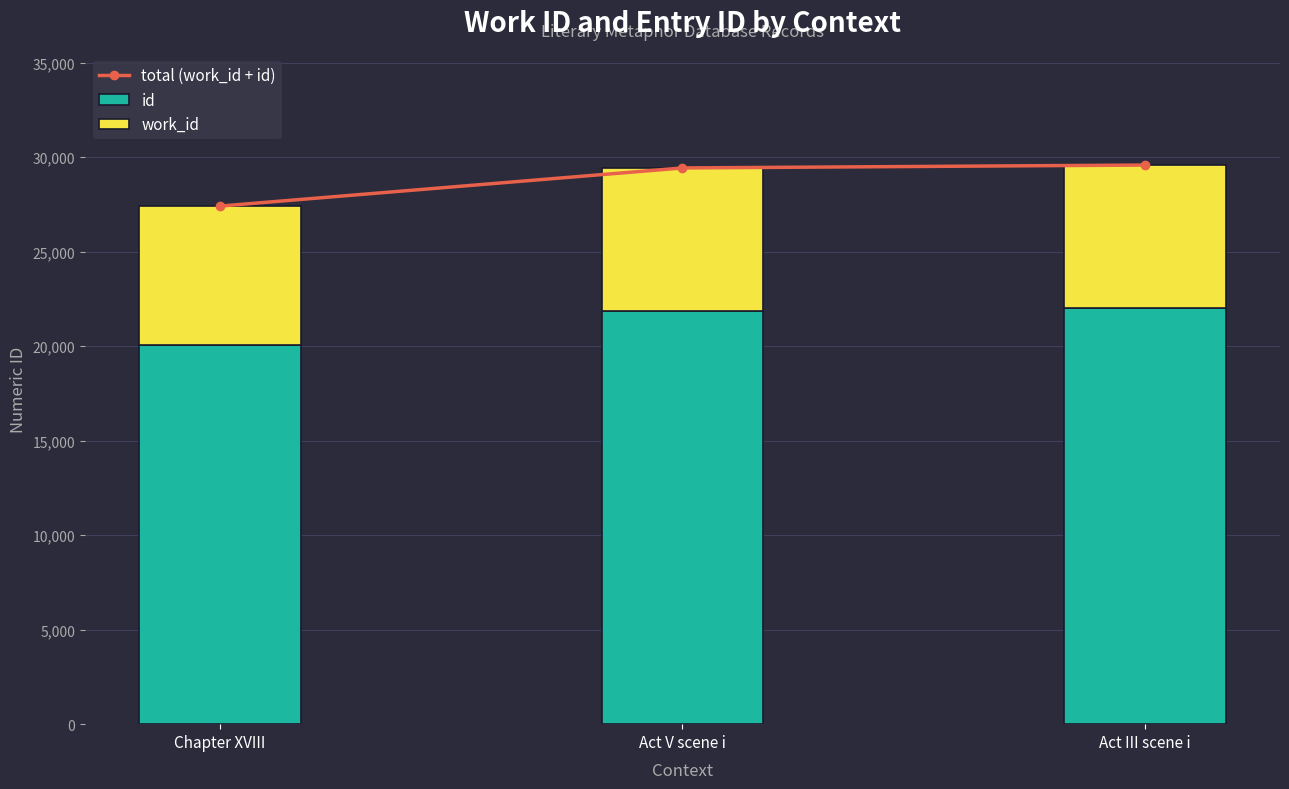

What is the difference between the second highest and minimum values in the total (work_id + id) series?

2018